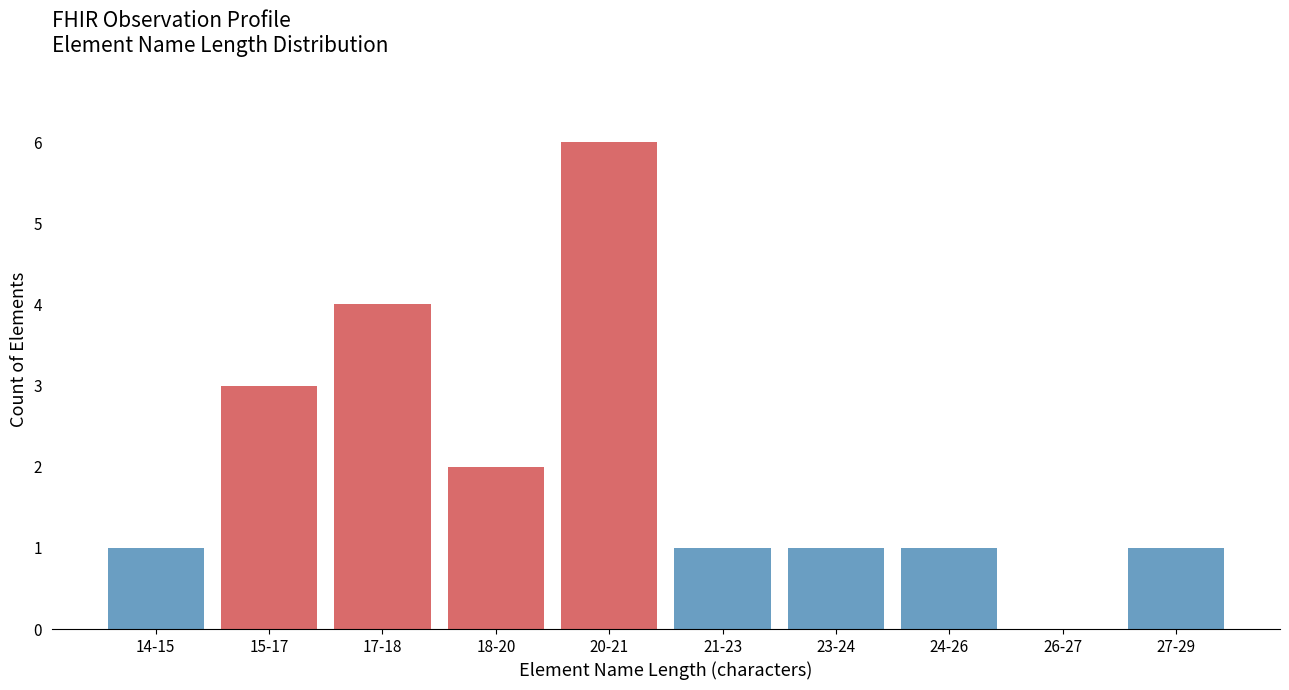

Reading right to left, extract all data points from this chart.

27-29=1	26-27=0	24-26=1	23-24=1	21-23=1	20-21=6	18-20=2	17-18=4	15-17=3	14-15=1